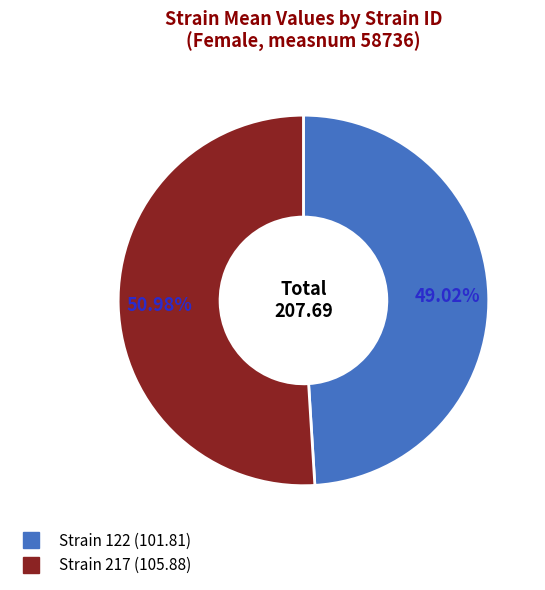

Is there a majority slice in this chart?

Yes